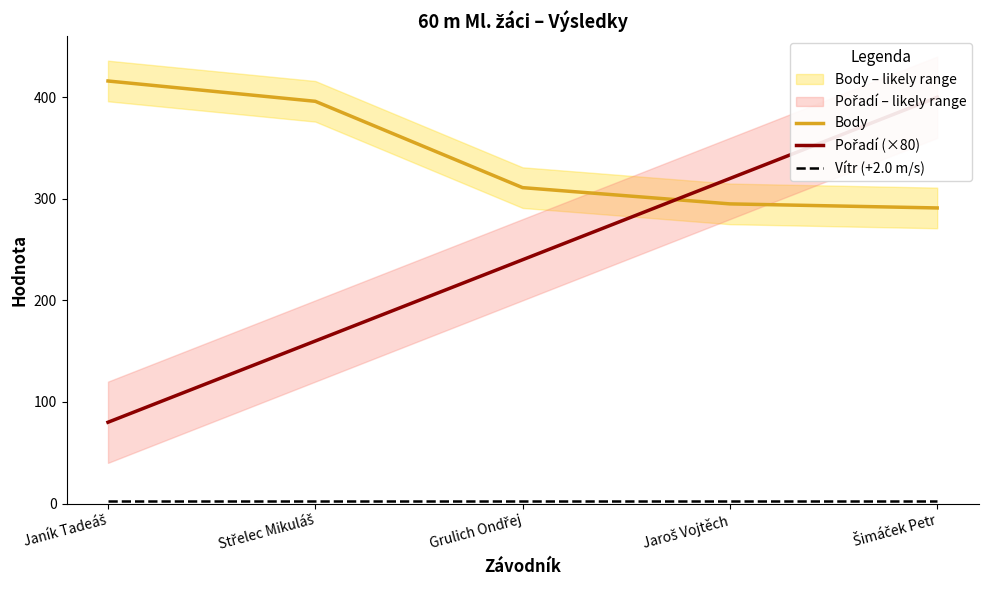

What is the label of the 1st point from the left?

Janík Tadeáš